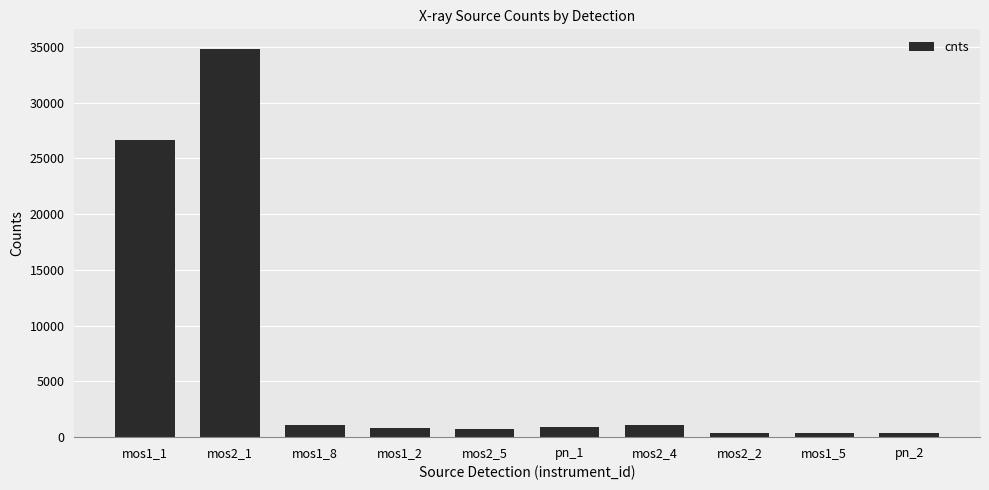

What is the greatest value displayed?

34832.9